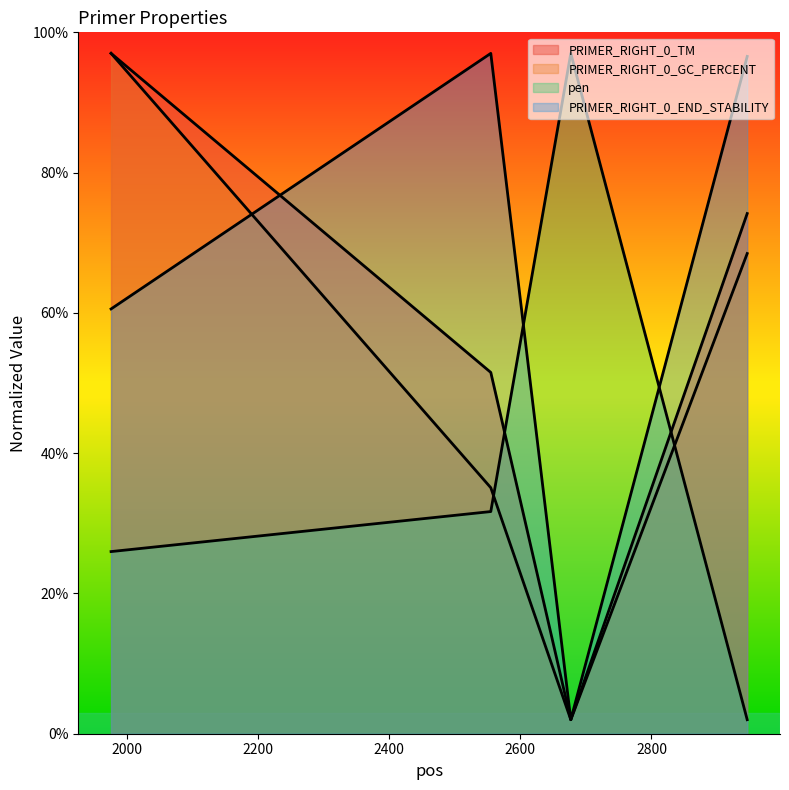

What are all the series names shown in the legend?

PRIMER_RIGHT_0_TM, PRIMER_RIGHT_0_GC_PERCENT, pen, PRIMER_RIGHT_0_END_STABILITY